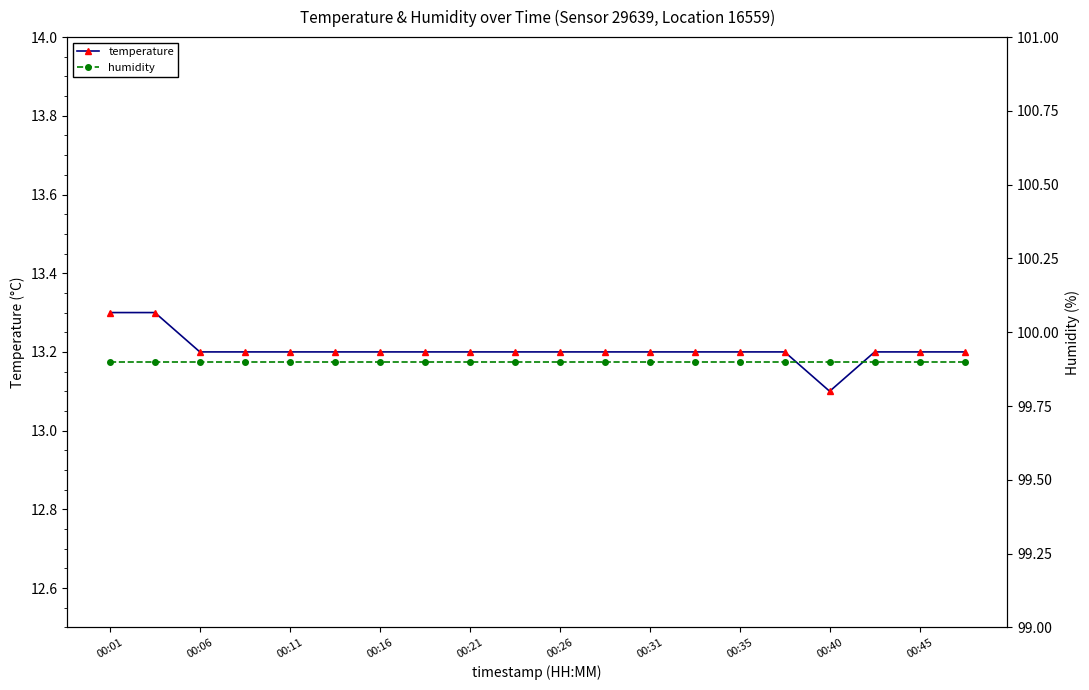

At which category is the sum across all series the highest?

00:01